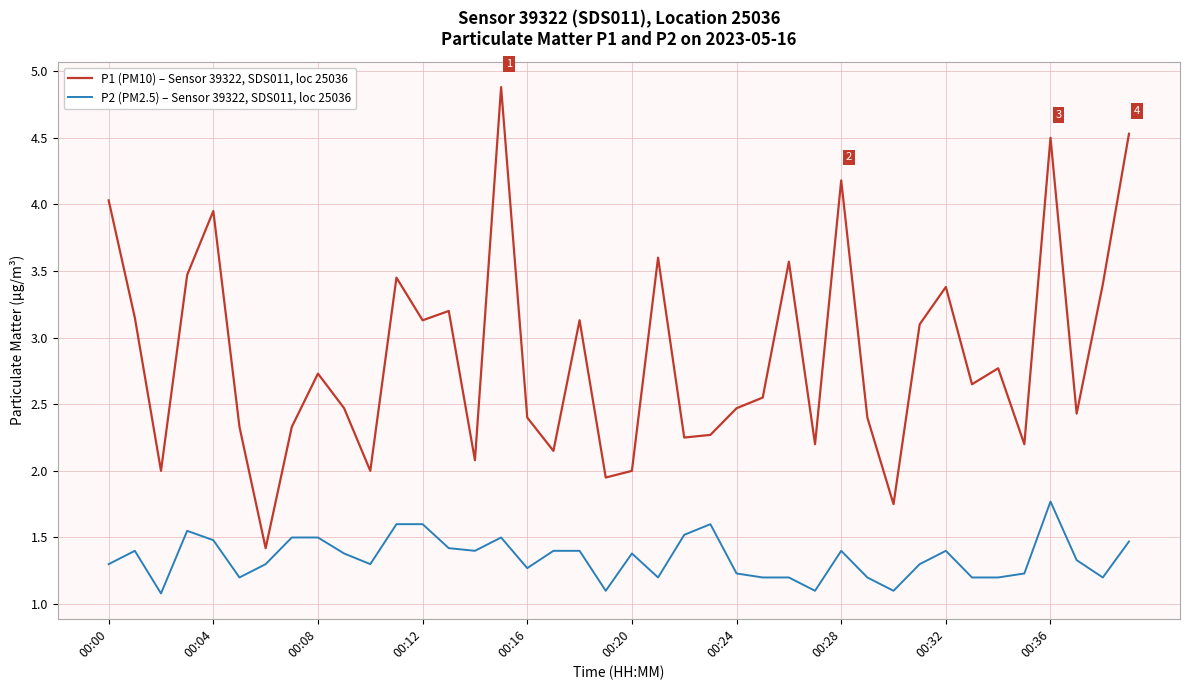

What is the difference between the maximum and minimum values in the P2 (PM2.5) – Sensor 39322, SDS011, loc 25036 series?

0.7